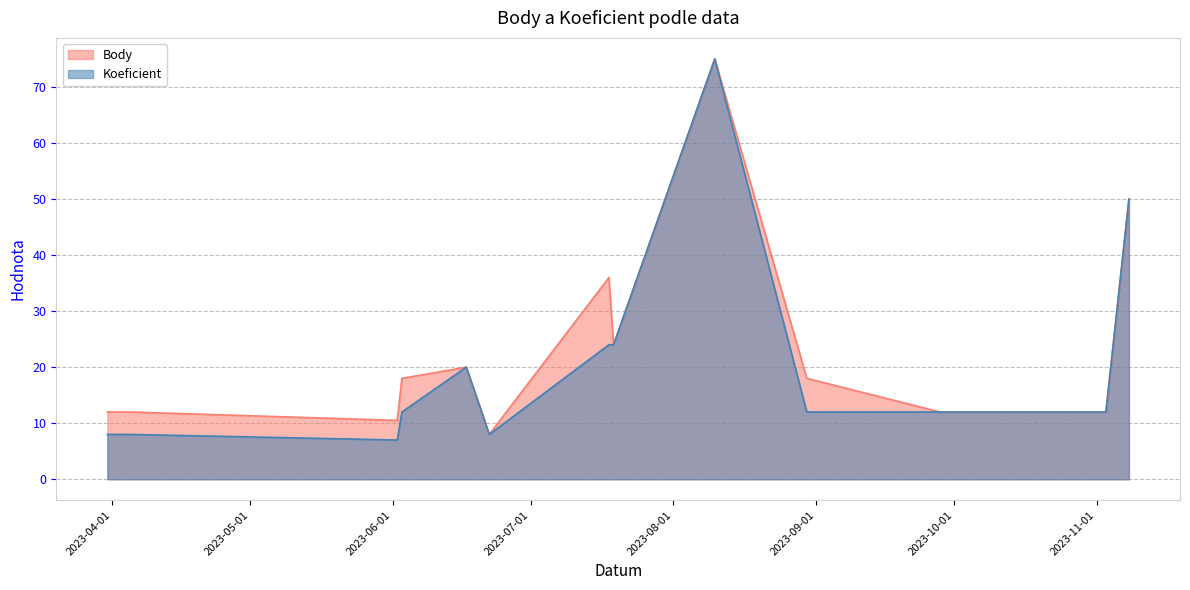

How many lines are shown in the chart?

2